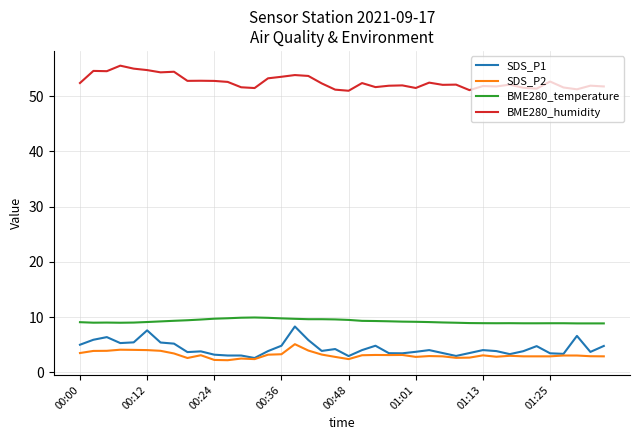

Which series has the widest spread of values?

SDS_P1